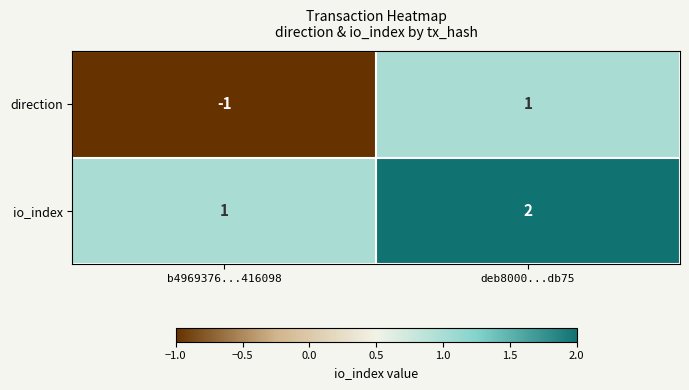

How many values in direction are below zero?

1